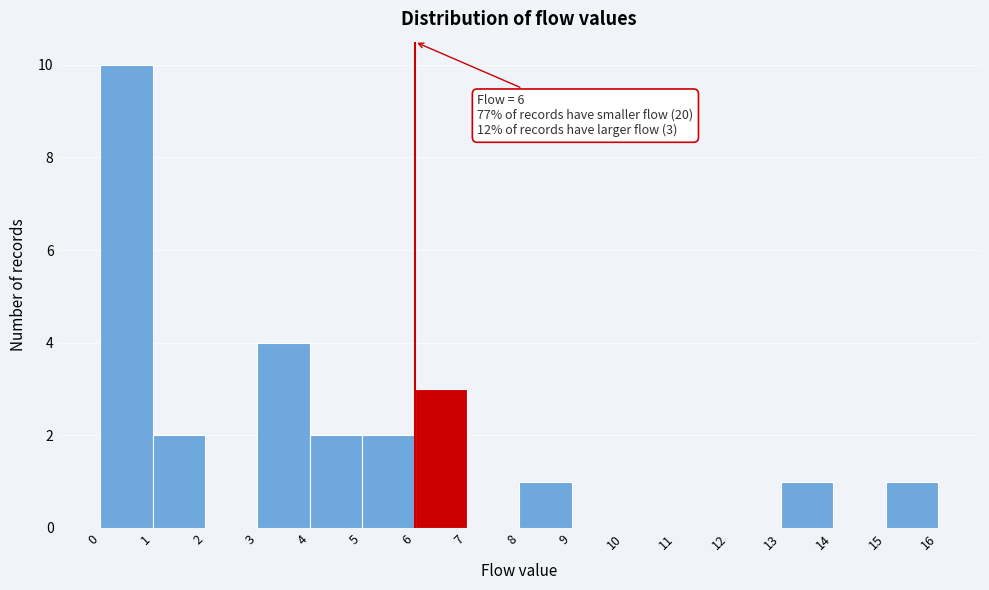

Over which range of the x-axis is the bar tallest?

0 to 1